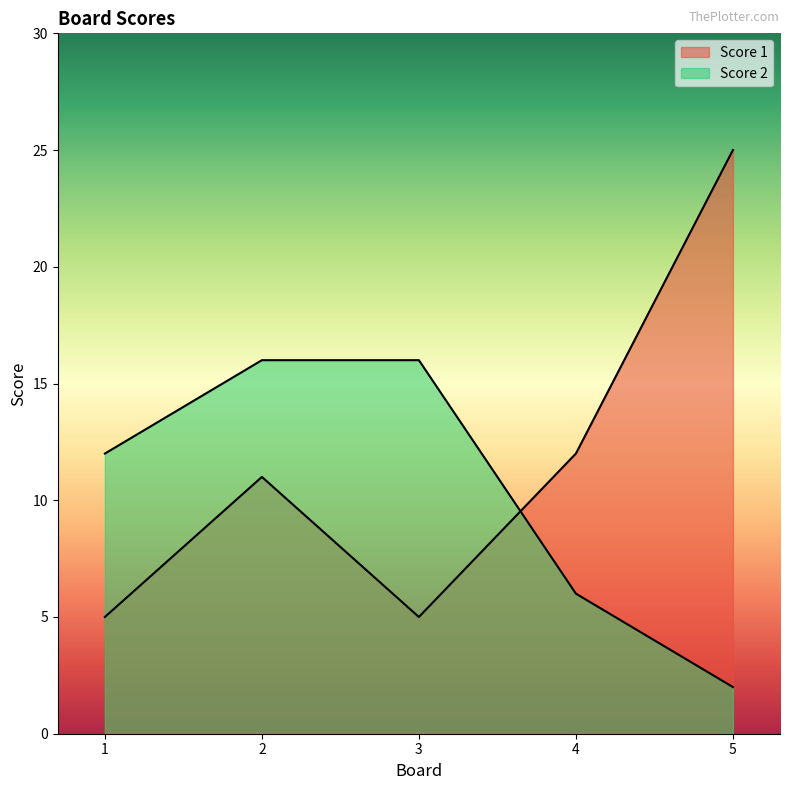

Which series ends up on top after the final intersection of Score 2 and Score 1?

Score 1